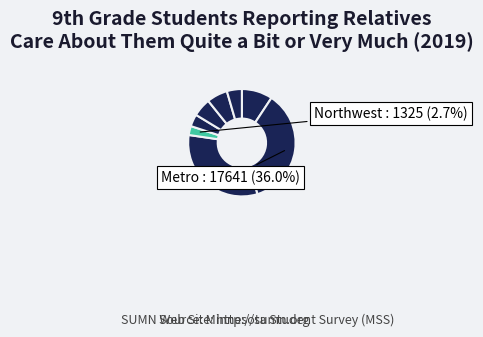

What is the largest slice in the pie chart?

Metro